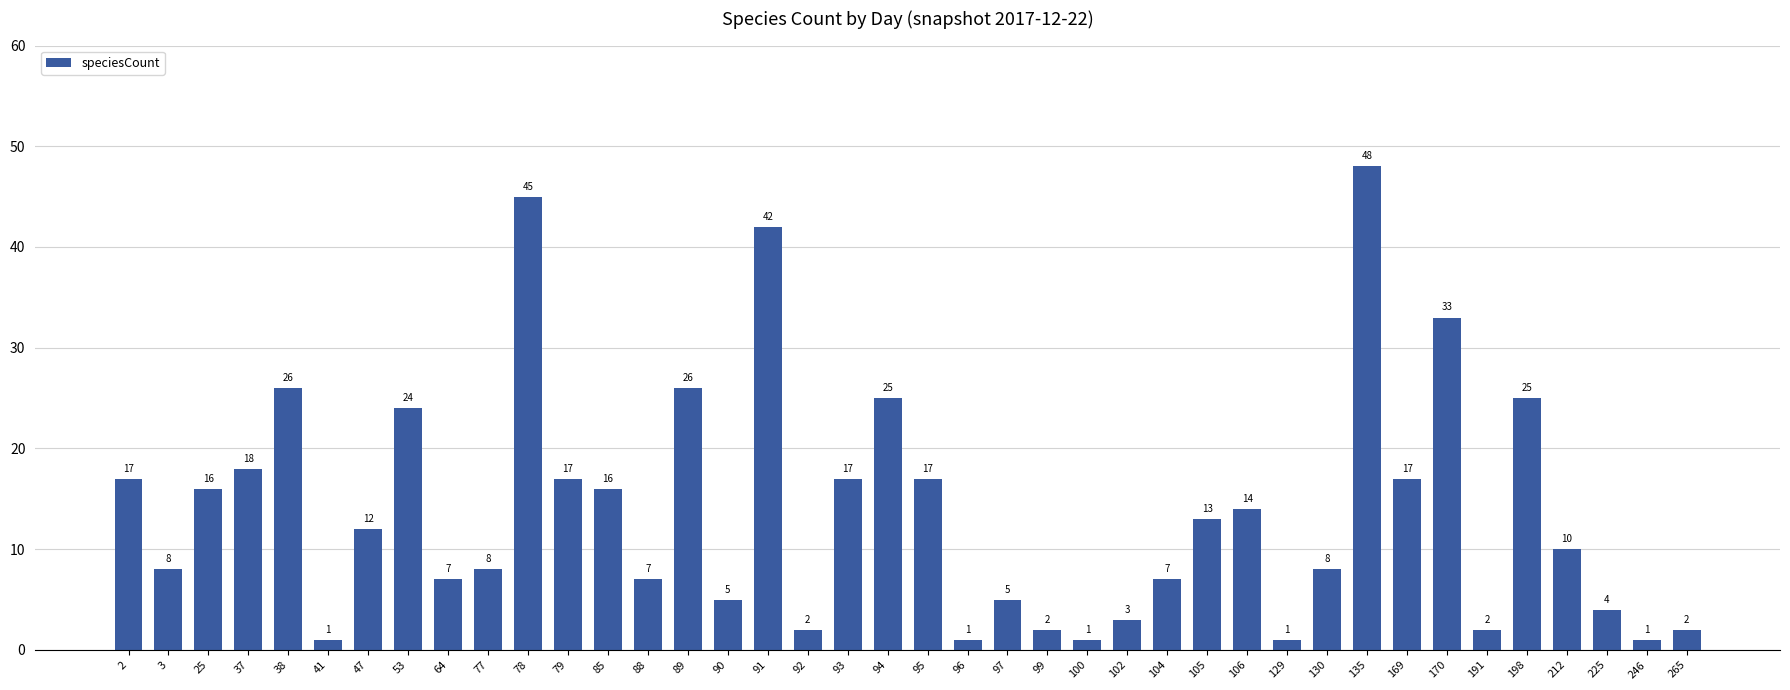

What is the difference between the second highest and second lowest values?

44